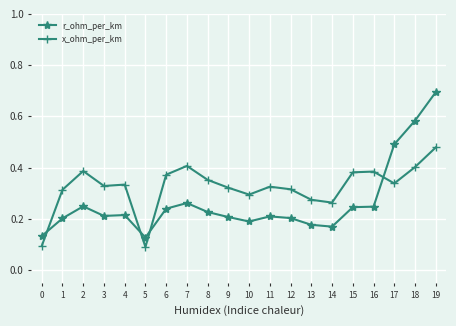

At how many categories does at least one series exceed 0?

20